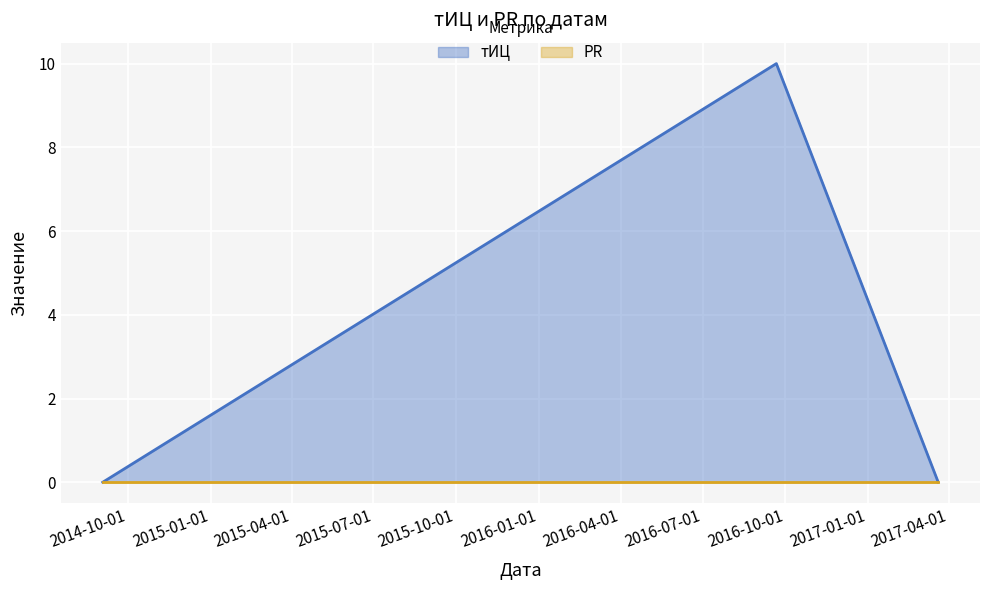

What is the average value?

3